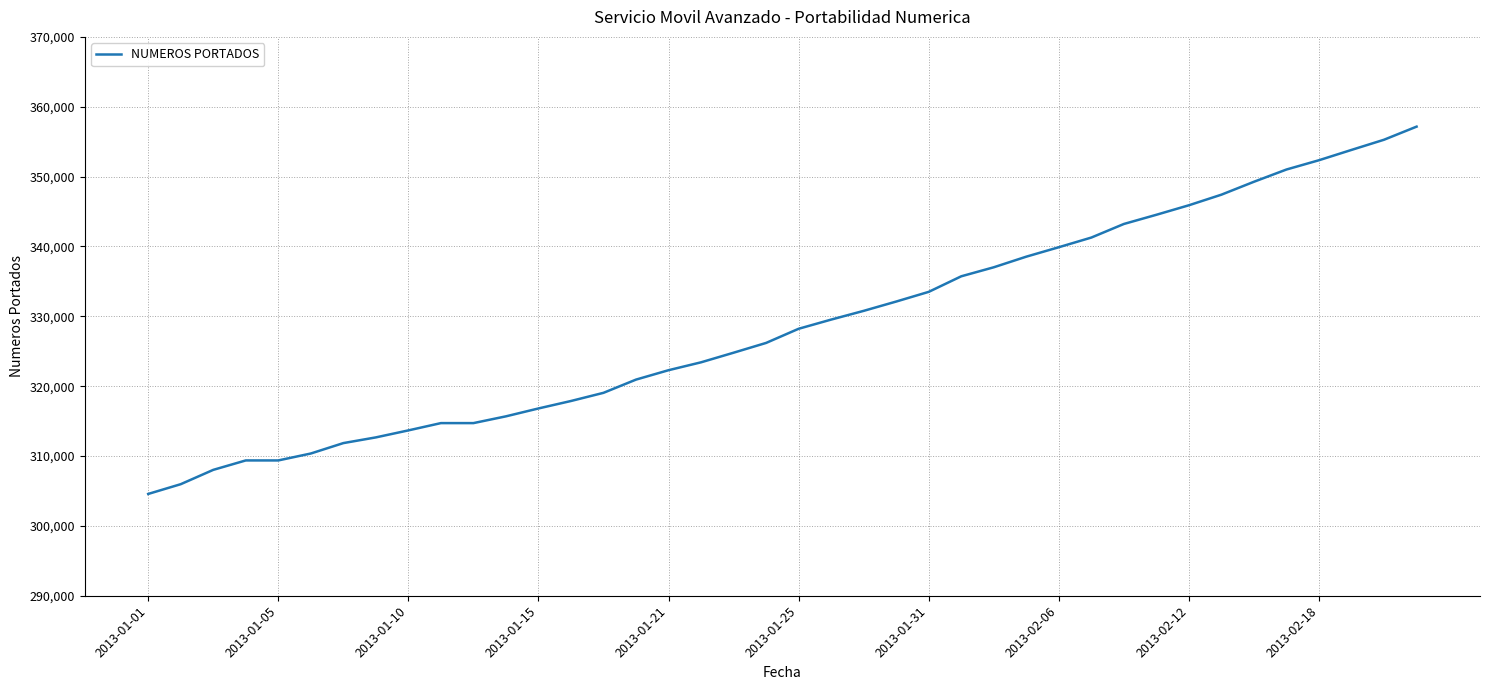

How many lines are shown in the chart?

1